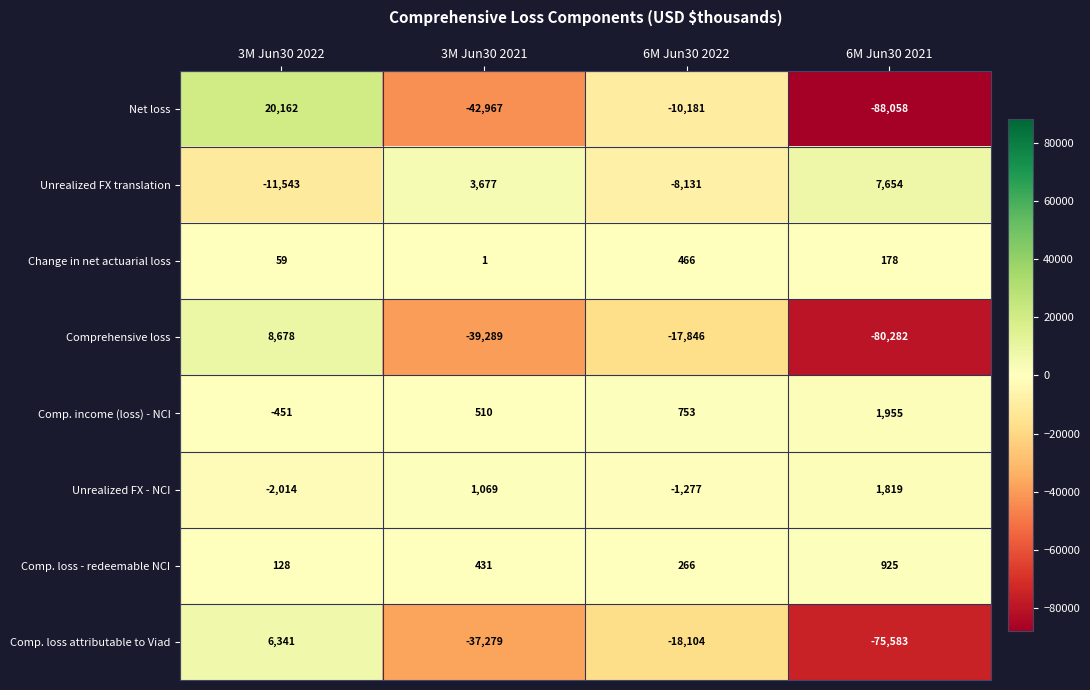

Which series changed the most between 3M Jun30 2021 and 6M Jun30 2022?

Net loss